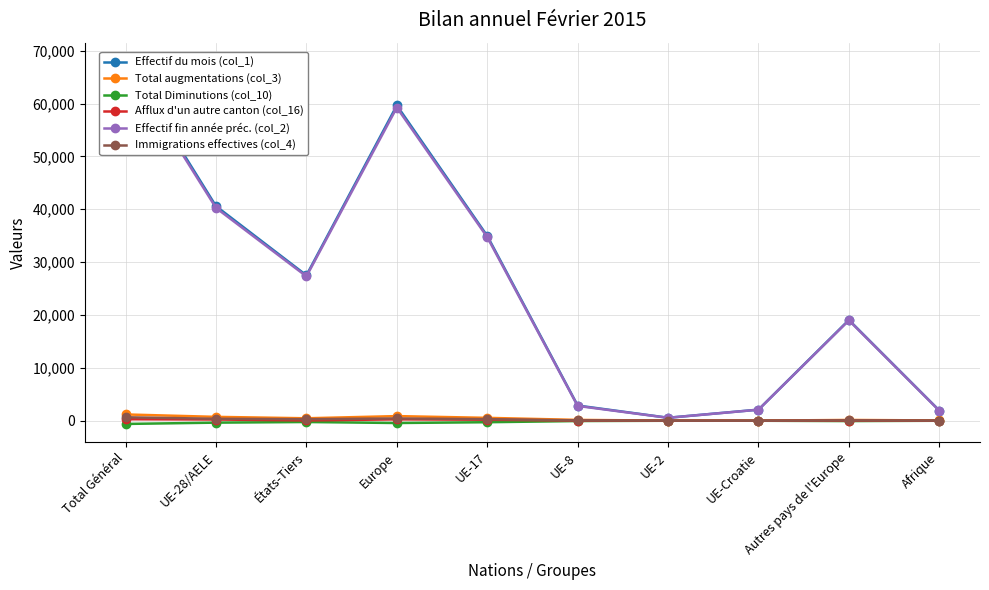

What is the average value of the Effectif du mois (col_1) series?

25725